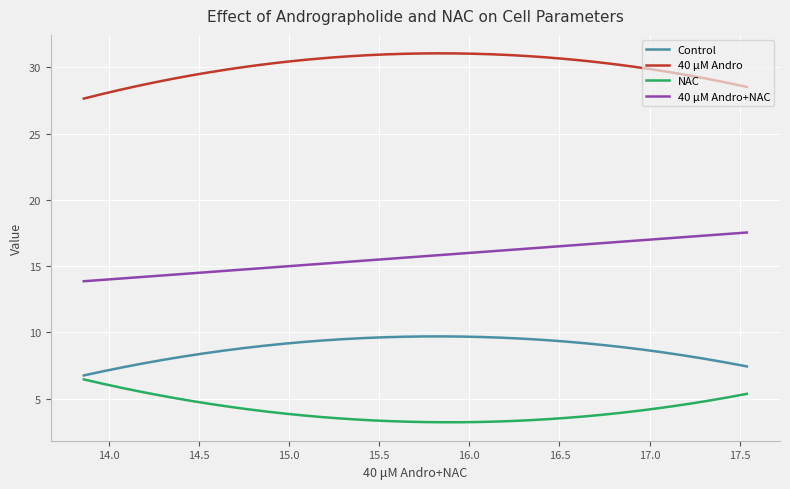

What is the approximate value of 40 μM Andro at 17.54?

28.5